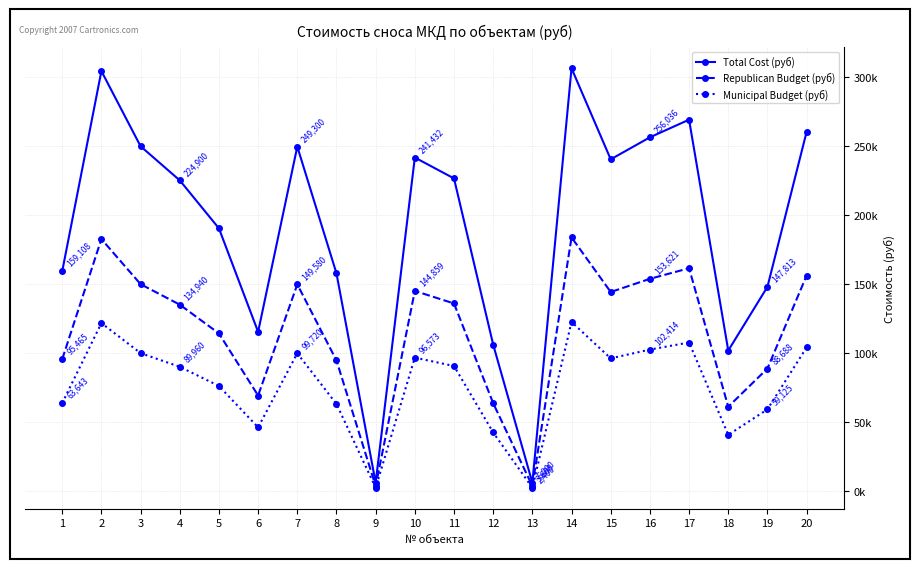

Does the chart have visible grid lines?

Yes